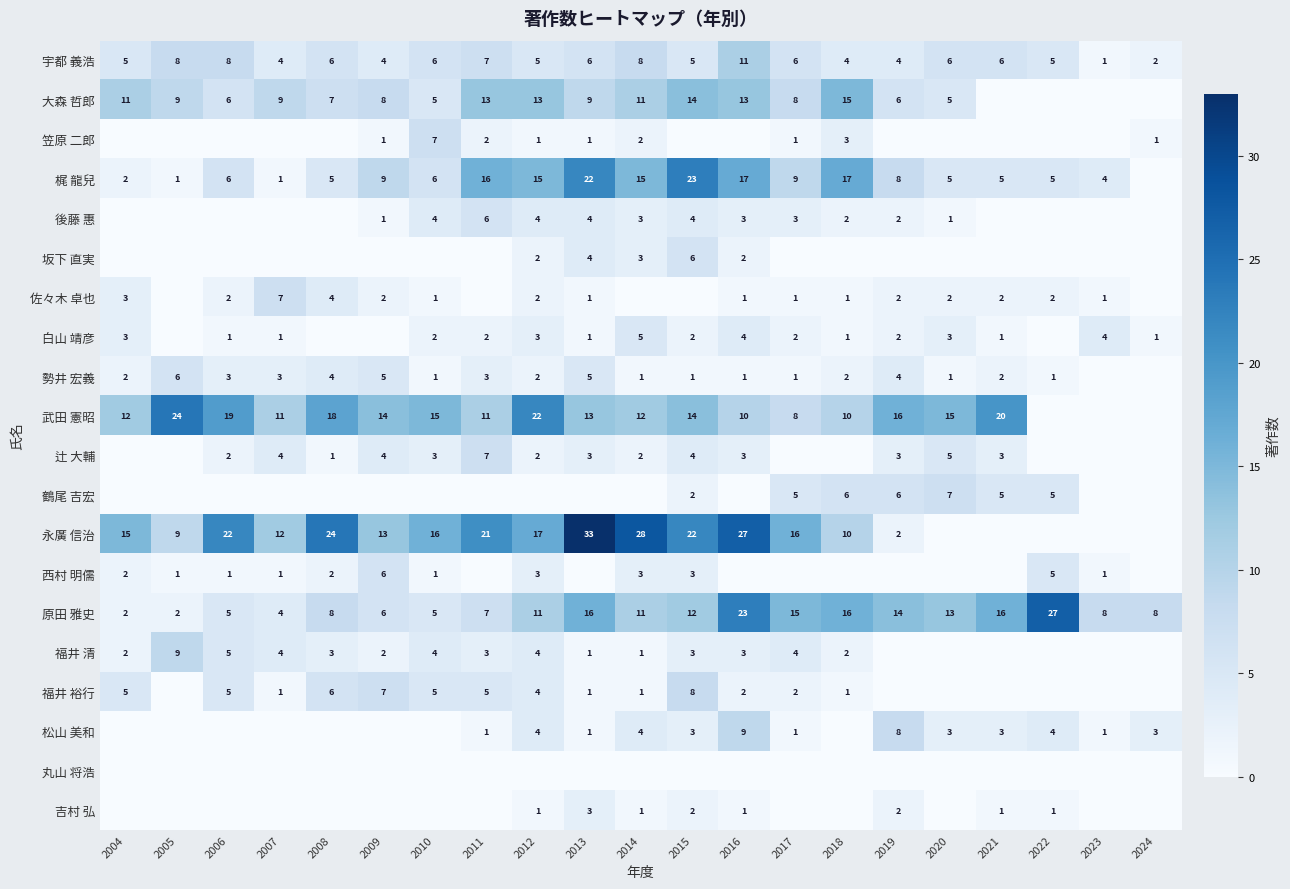

Which has a higher value, 2015 or 2010?

2010